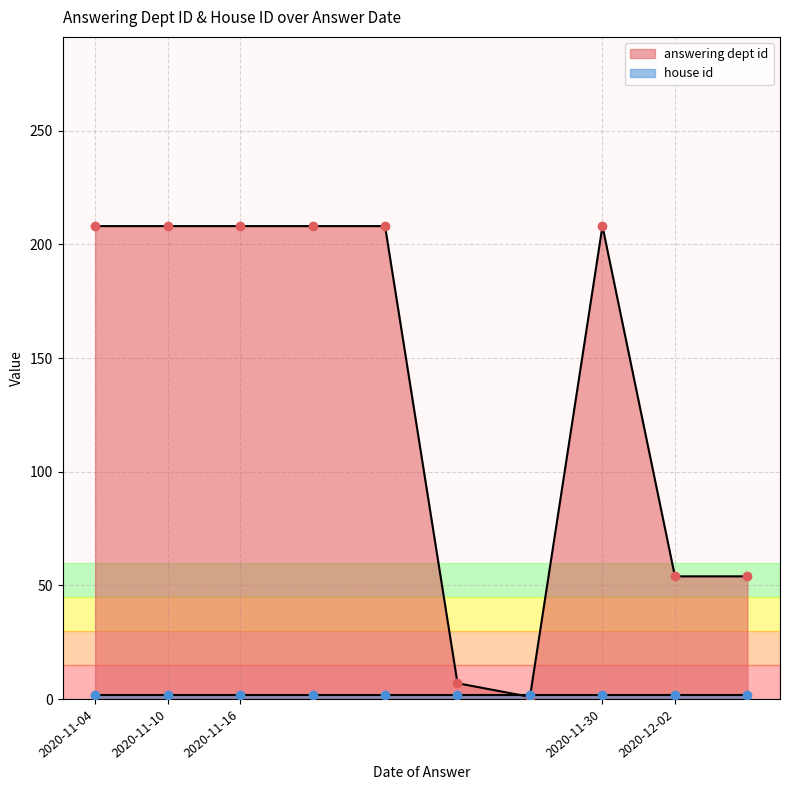

Which series has the largest total across all categories?

answering dept id